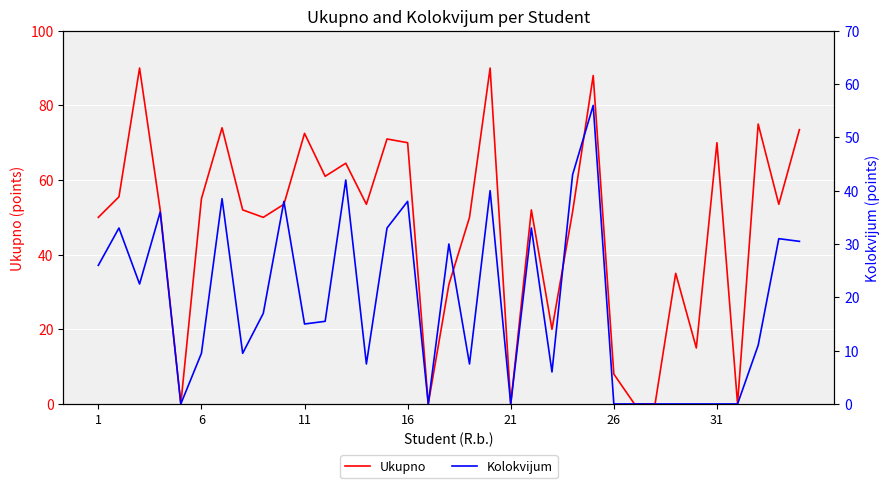

Between 13 and 27, which is larger?

13